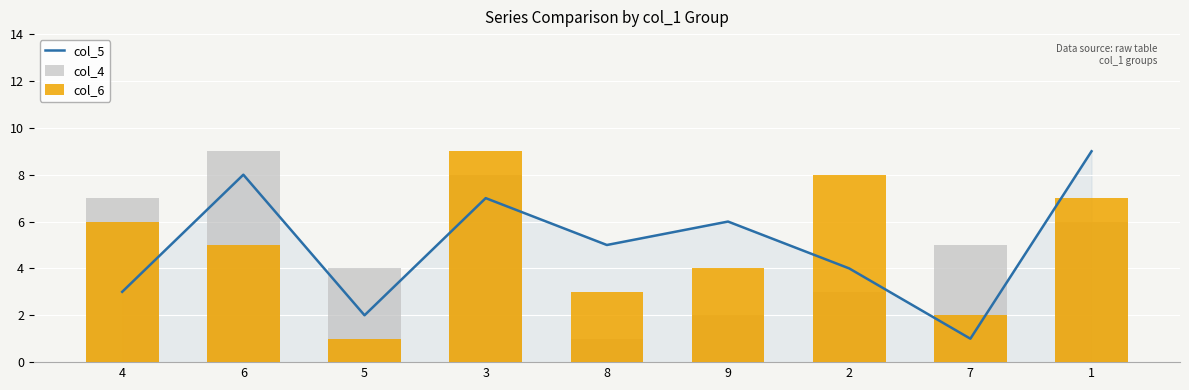

What is the label of the 8th bar from the left?

7